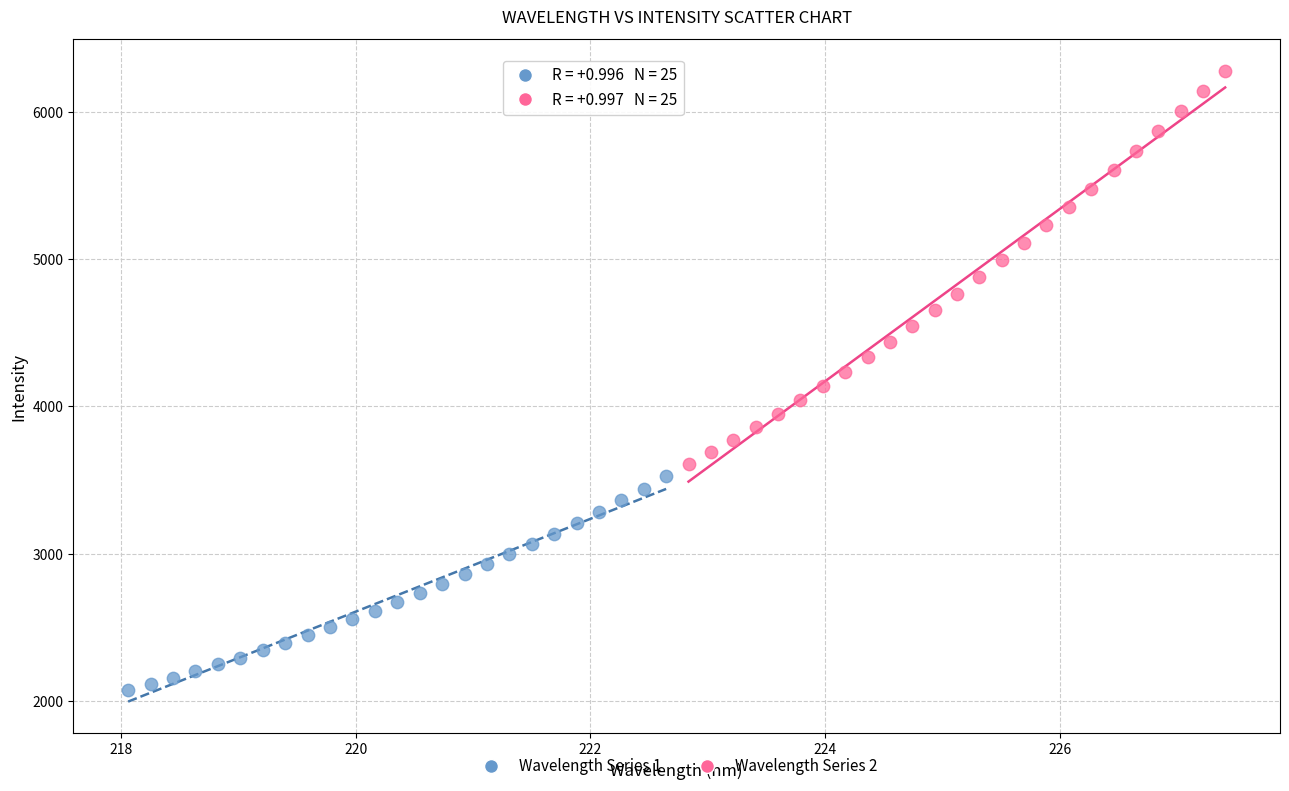

Which series reaches the maximum Y coordinate?

Wavelength Series 2